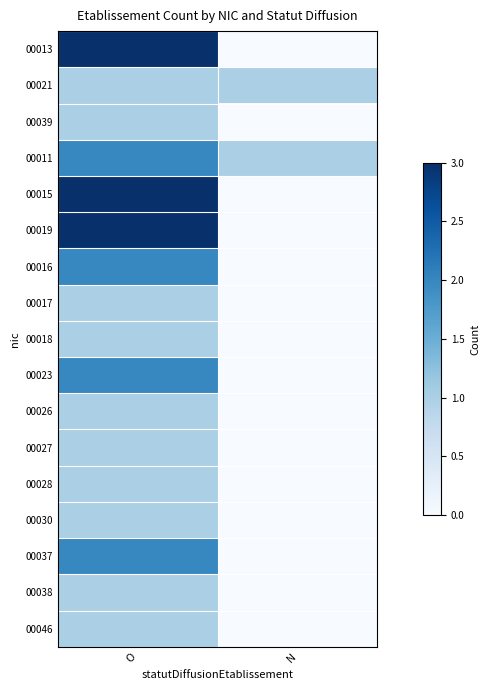

At how many categories does at least one series exceed 0?

2